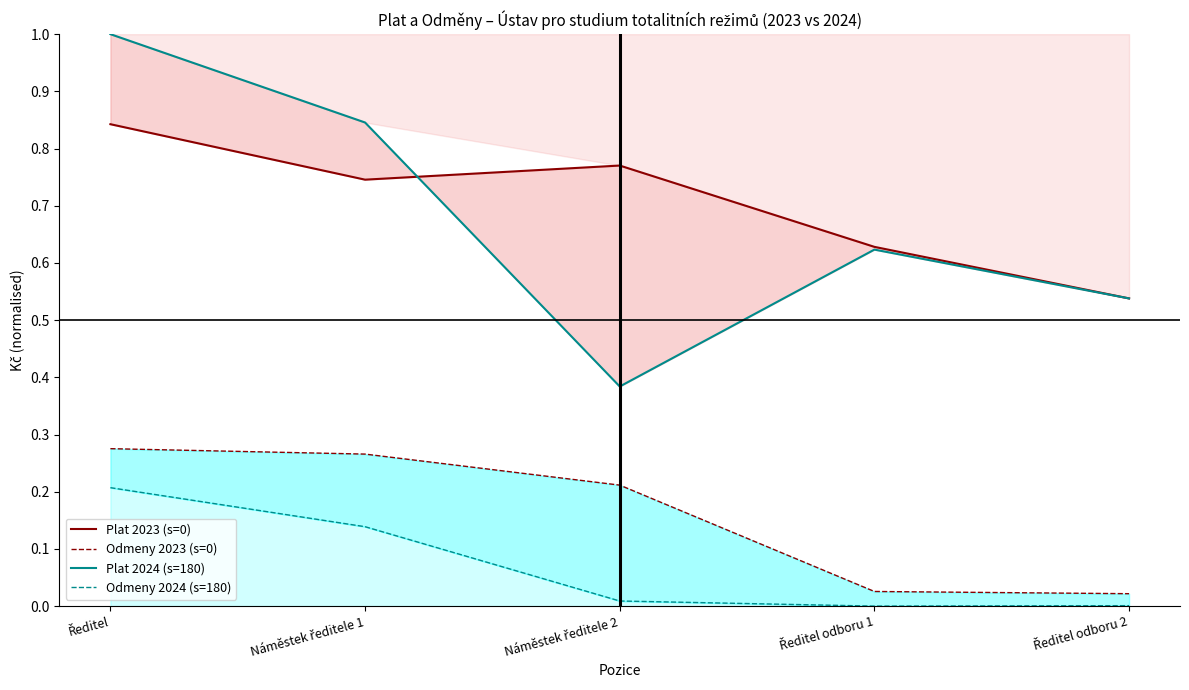

Which series has the largest total across all categories?

Plat 2023 (s=0)